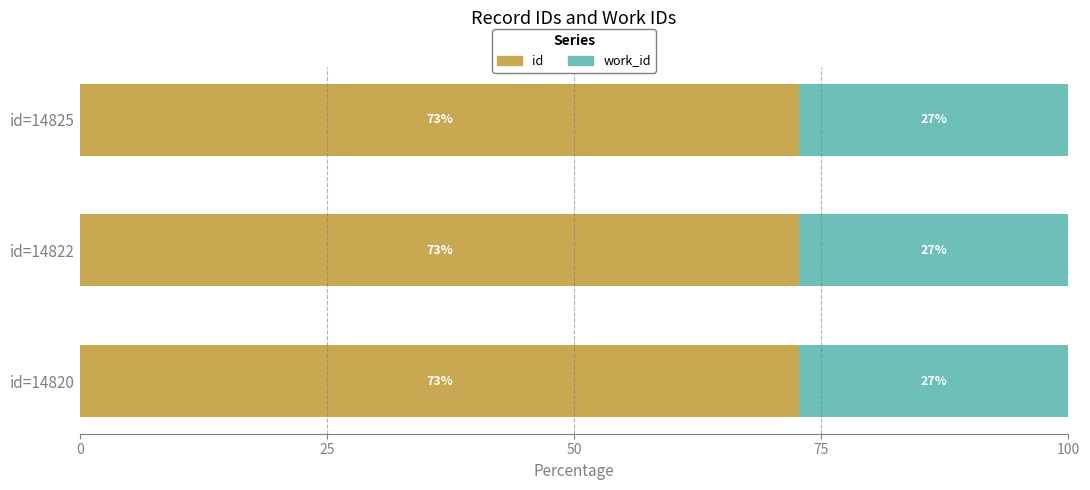

What is the lowest value of the id series?

72.8